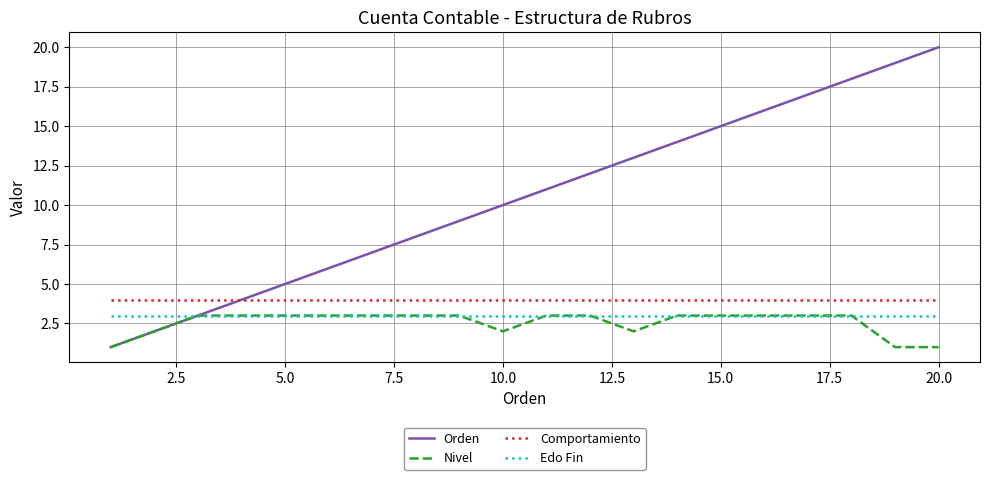

How many series are shown in this chart?

4